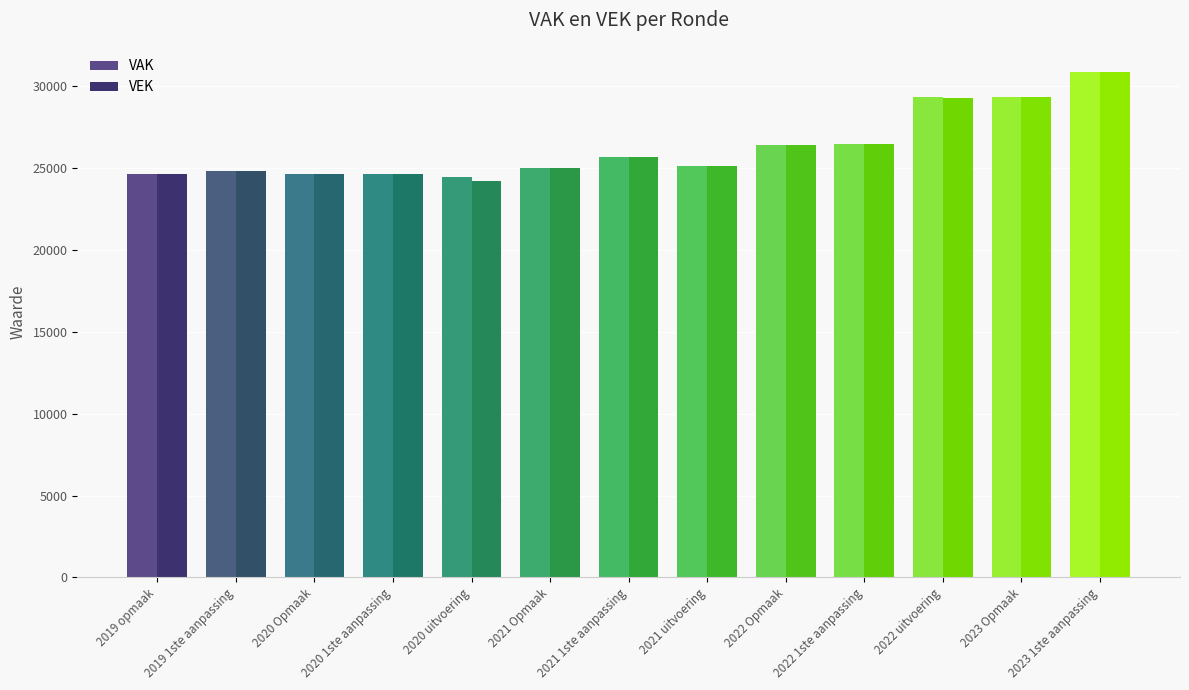

What position from the right is 2023 Opmaak?

2